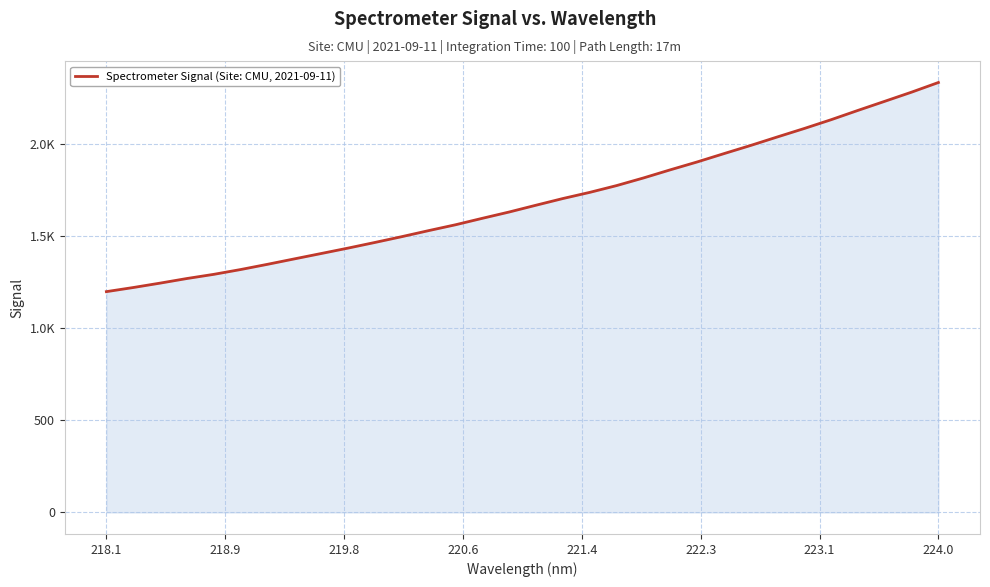

Does the chart display data point markers on the line(s)?

No